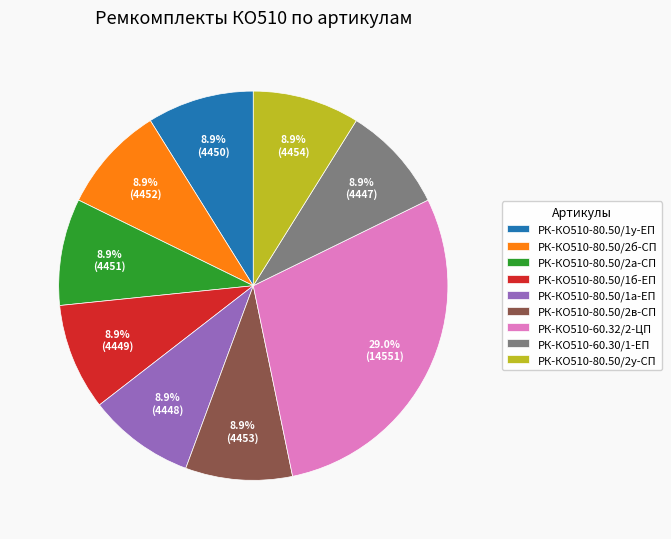

To the nearest percent, what is the difference between the largest and smallest slice percentages?

20%